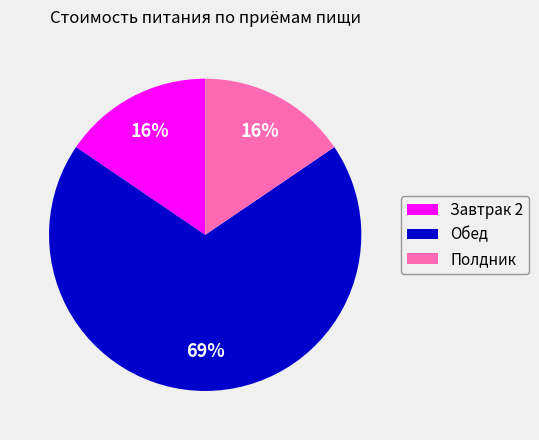

What is the ratio of the value at Завтрак 2 to the value at Обед?

0.2